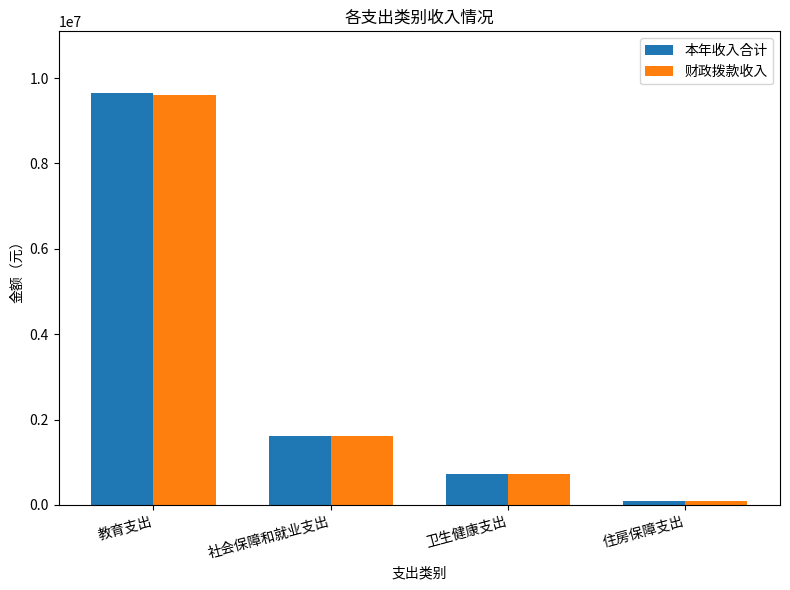

Where does the 本年收入合计 series first go above 1612210?

教育支出